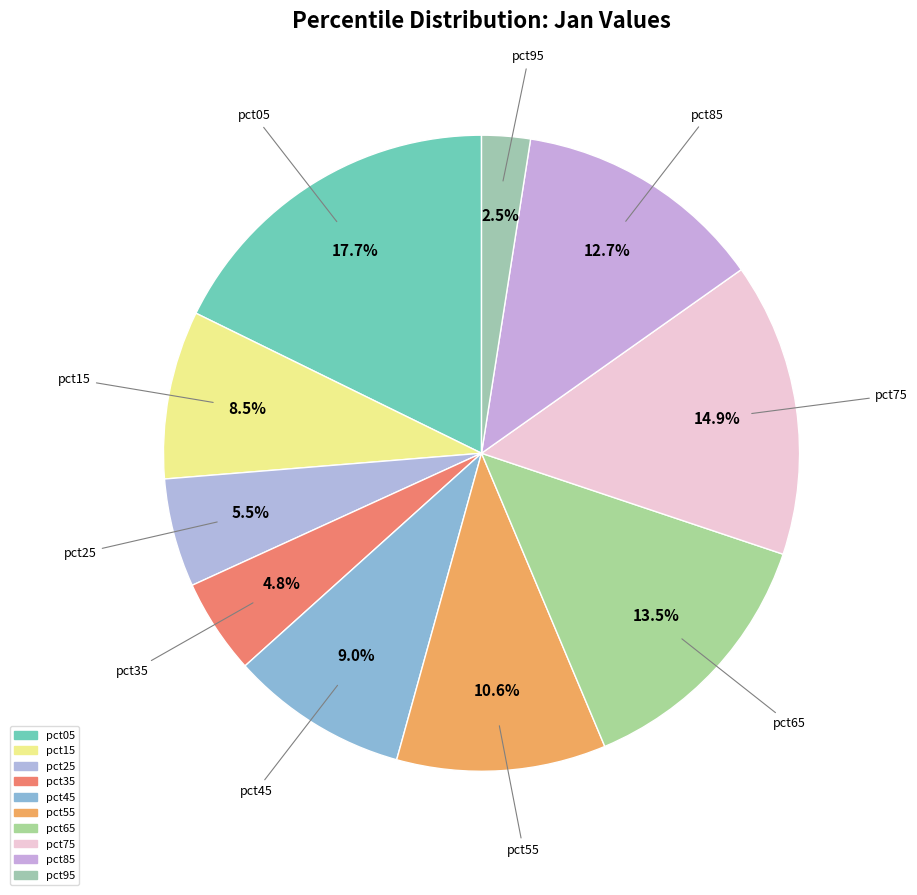

How many segments does this pie chart have?

10